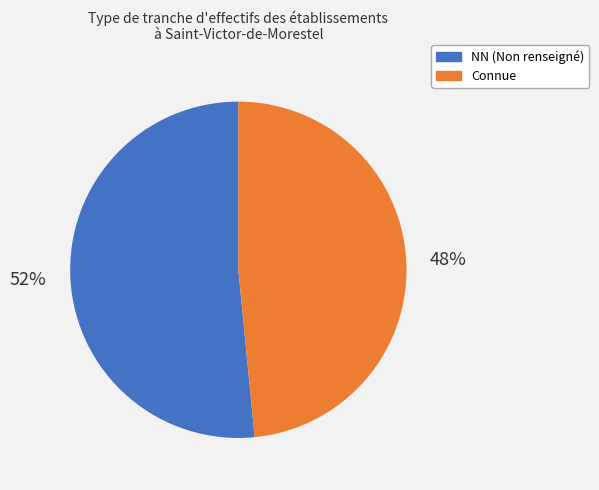

How many segments does this pie chart have?

2